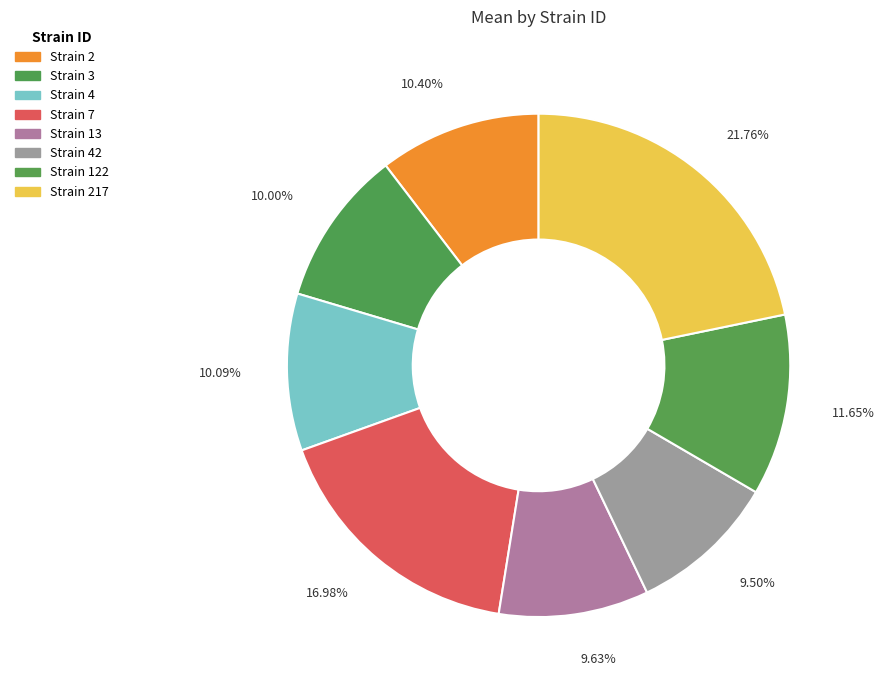

Which has a higher value, 9.50% or 10.09%?

10.09%